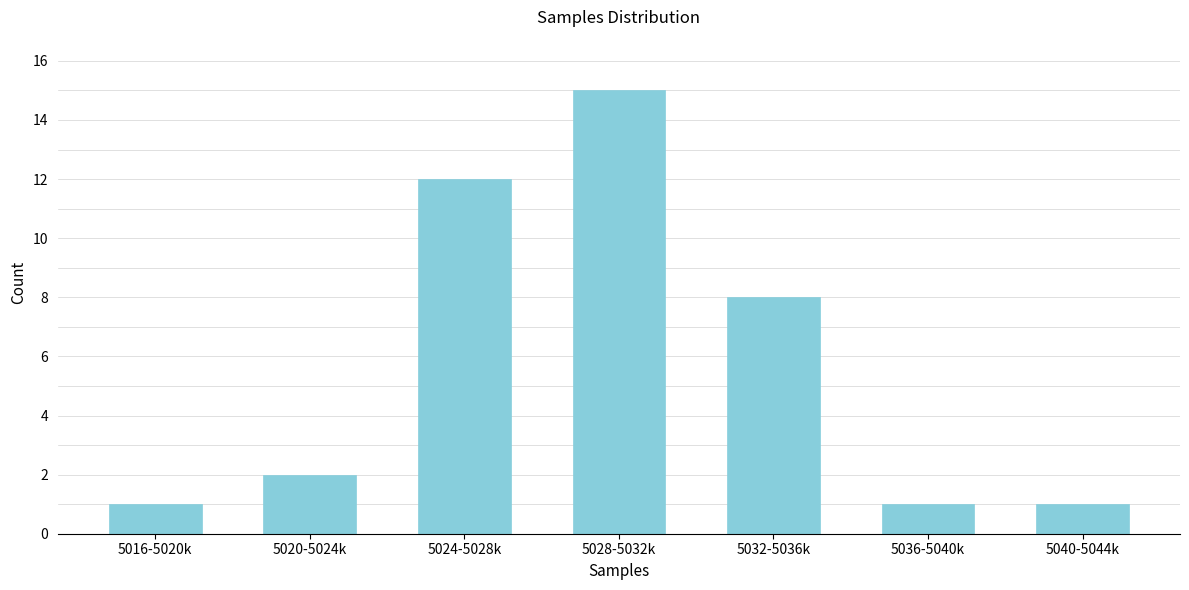

Reading right to left, transcribe all the data shown in this chart.

5040-5044k=1	5036-5040k=1	5032-5036k=8	5028-5032k=15	5024-5028k=12	5020-5024k=2	5016-5020k=1